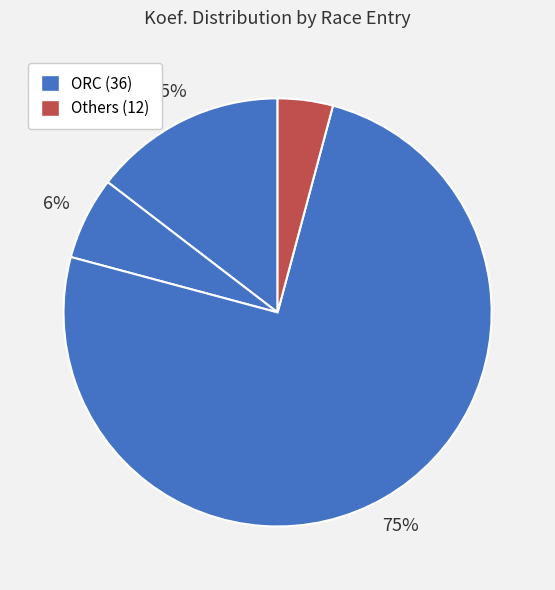

Count the number of slices in the pie.

4